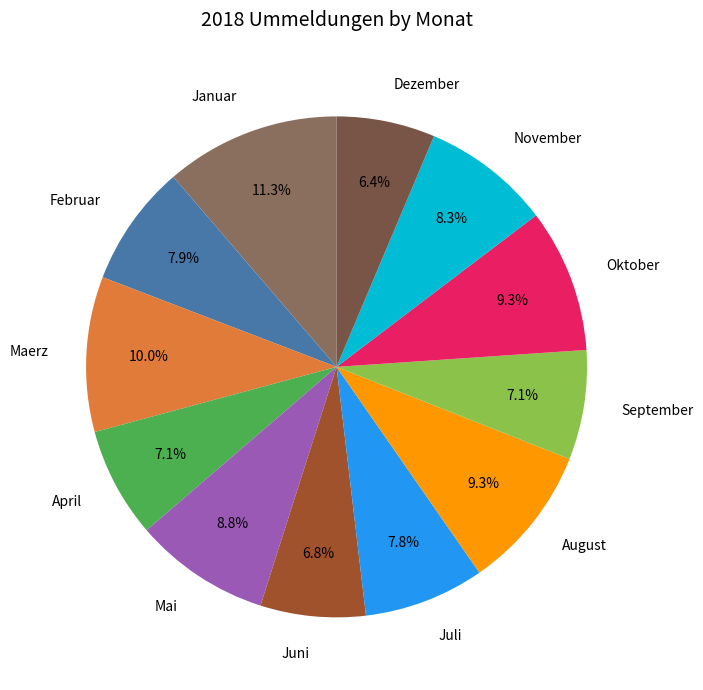

To the nearest percent, what is the difference between the largest and smallest slice percentages?

5%